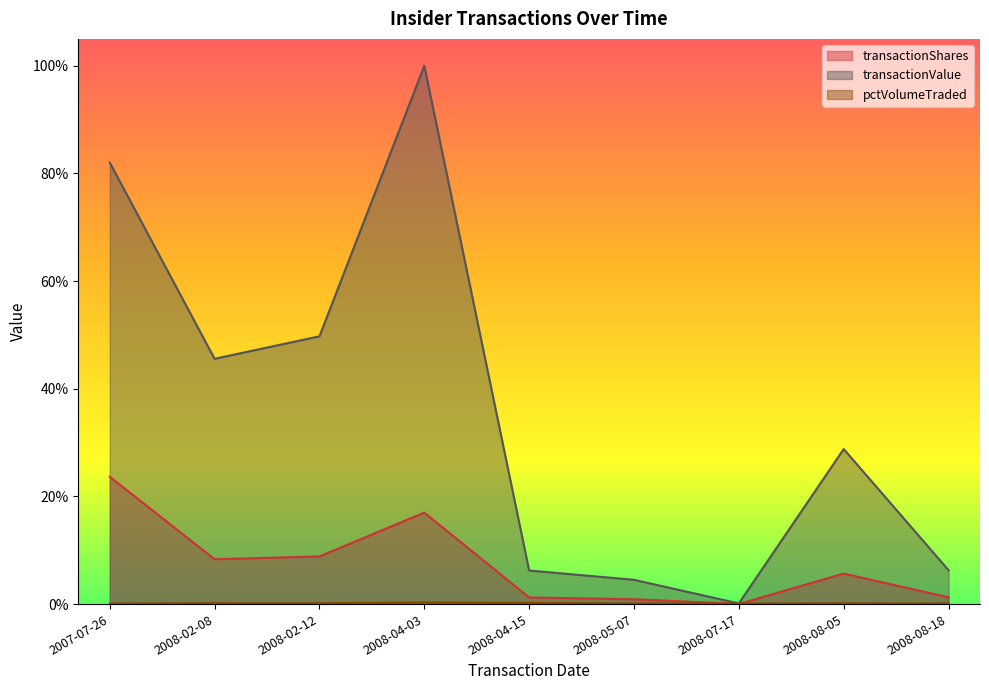

Does the chart display data point markers on the line(s)?

No